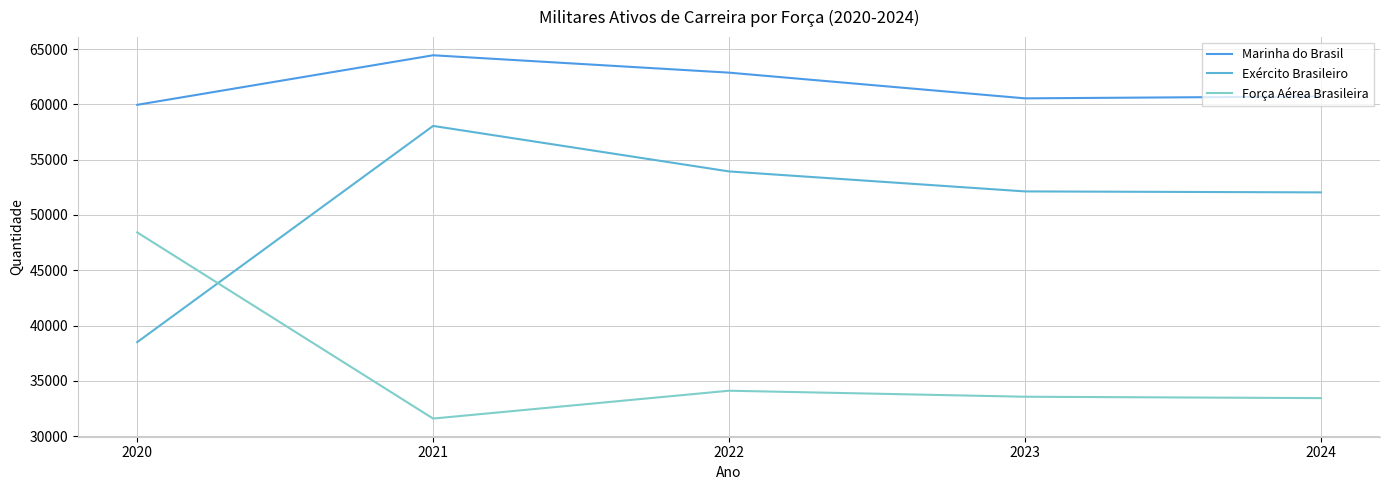

Is this an area chart (filled region under the line)?

No